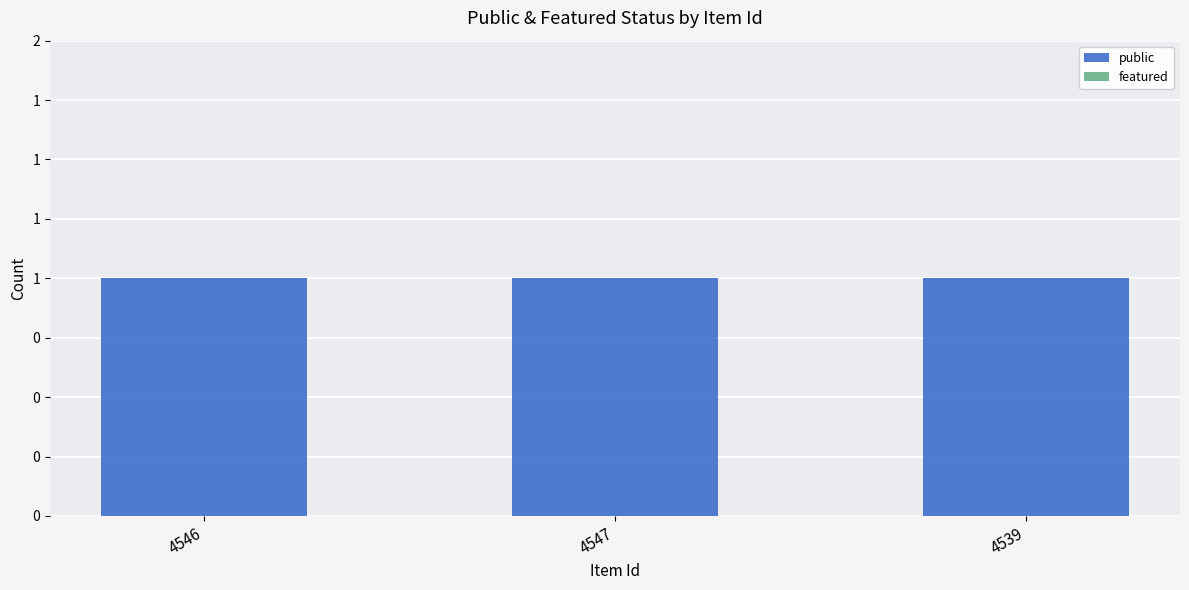

What is the sum of the public values at 4547 and 4546?

2